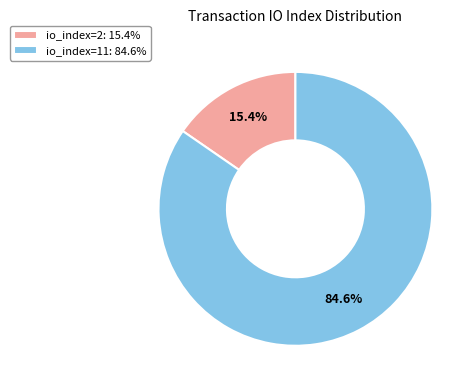

Does any single category account for the majority?

Yes